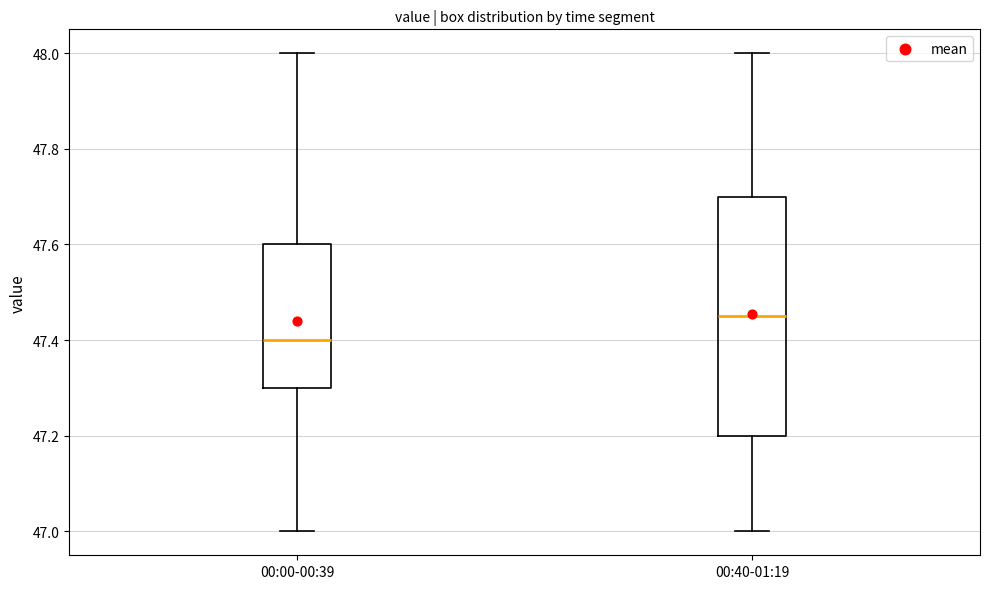

Which box has the lowest median line?

00:00-00:39